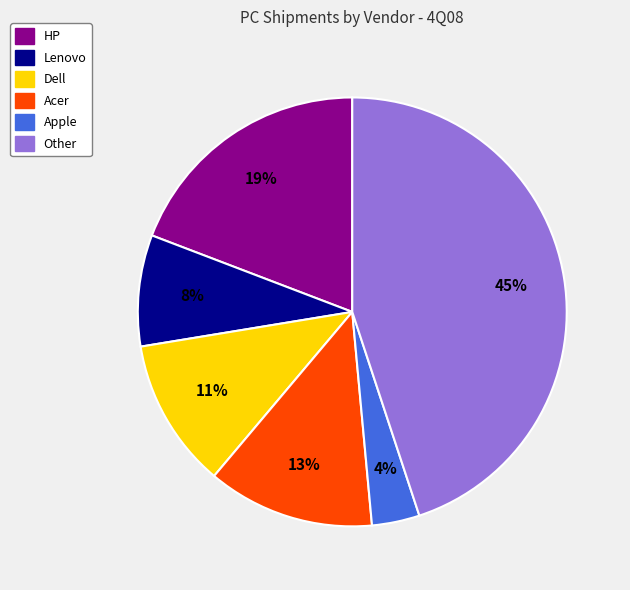

True or false: HP accounts for 26% of the total.

False